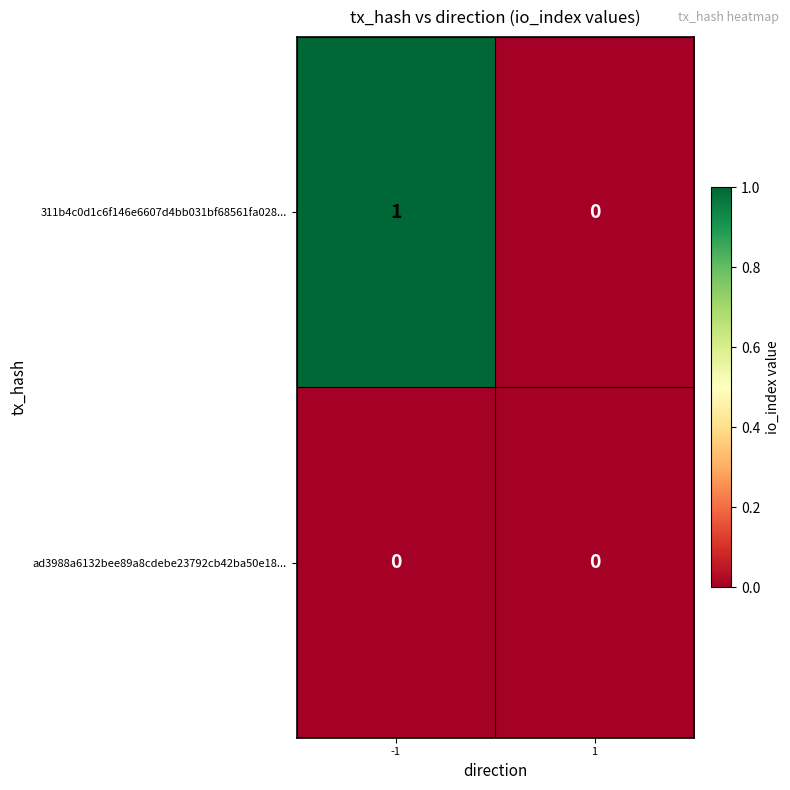

Which series has the largest total across all categories?

311b4c0d1c6f146e6607d4bb031bf68561fa028...